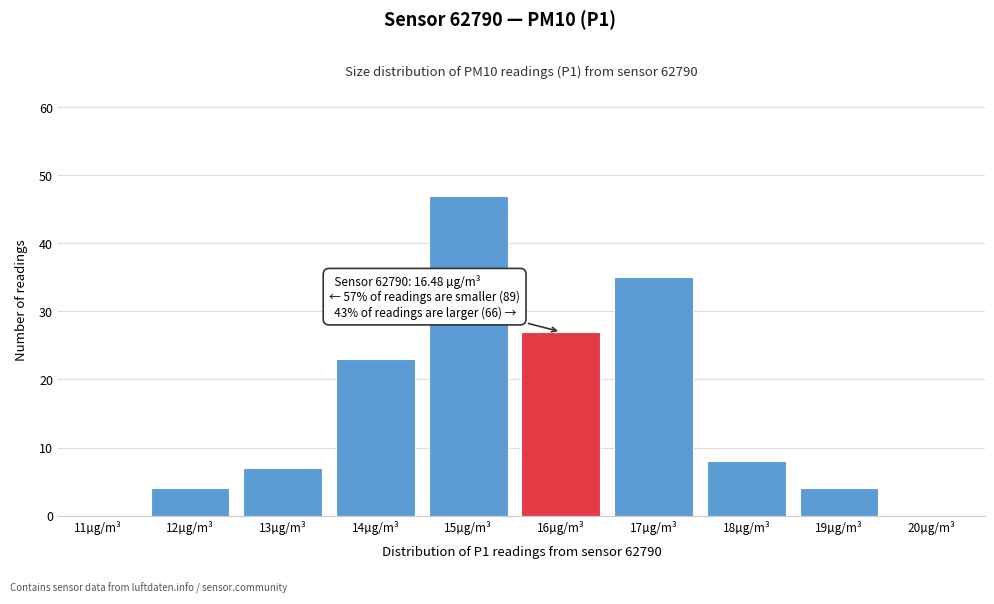

Reading left to right, transcribe all the data shown in this chart.

11µg/m³=0	12µg/m³=4	13µg/m³=7	14µg/m³=23	15µg/m³=47	16µg/m³=27	17µg/m³=35	18µg/m³=8	19µg/m³=4	20µg/m³=0